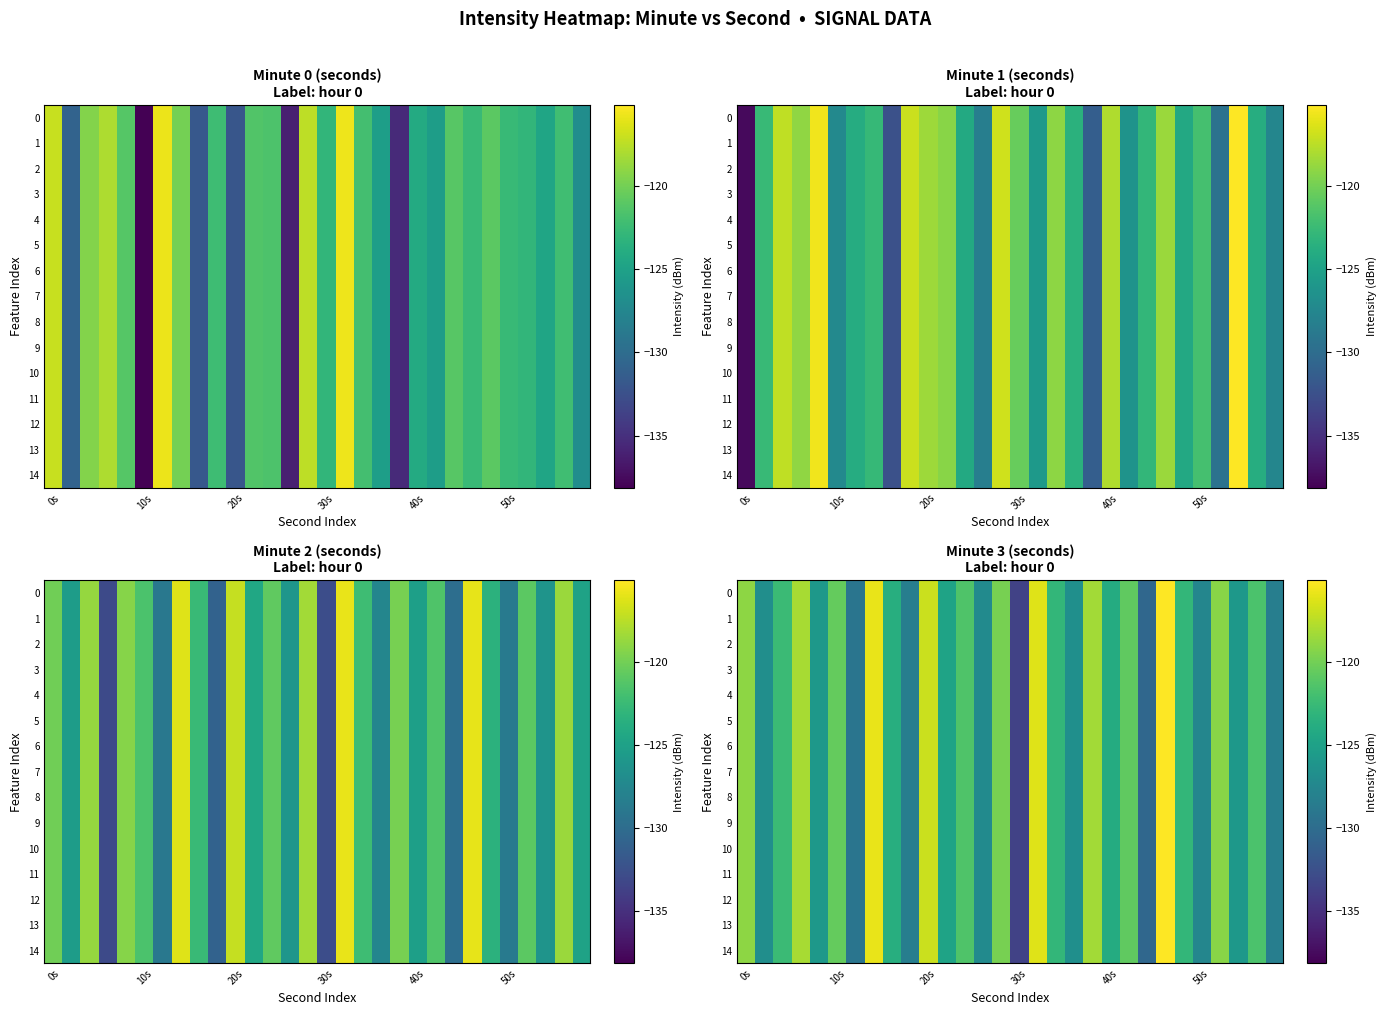

What is the minimum value for 6?

-133.6